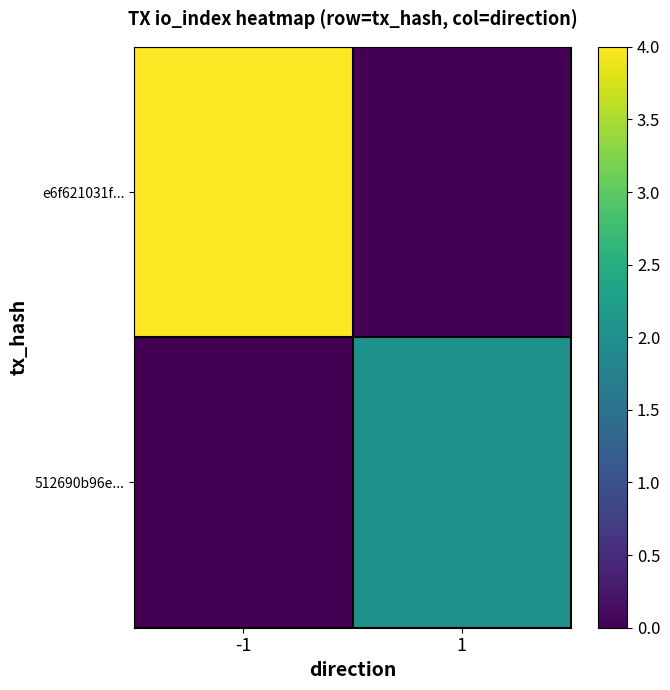

How many data points does each series have?

2